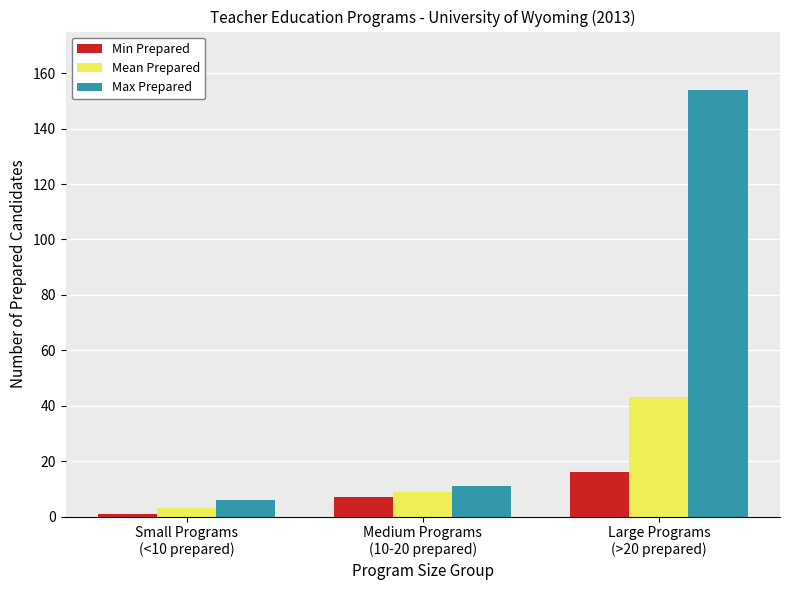

Which category has the highest value in the Min Prepared series?

Large Programs
(>20 prepared)